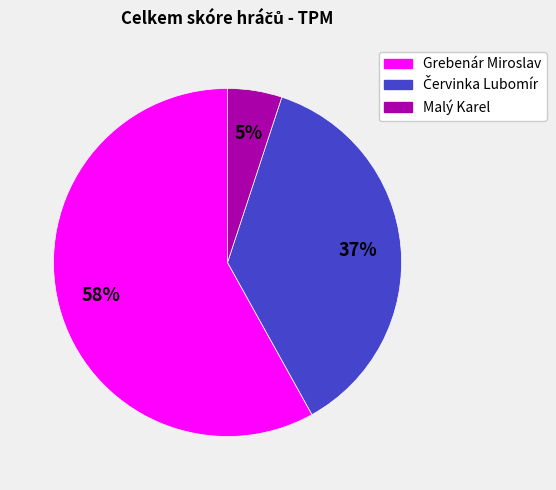

To the nearest percent, what is the difference between the largest and smallest slice percentages?

53%